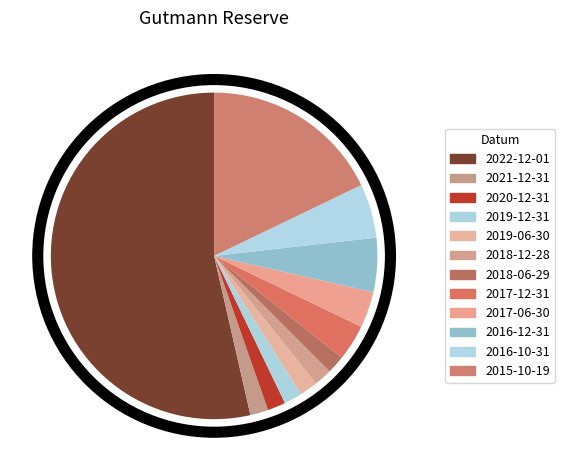

Do 2018-06-29 and 2016-10-31 together represent more than half of the pie?

No